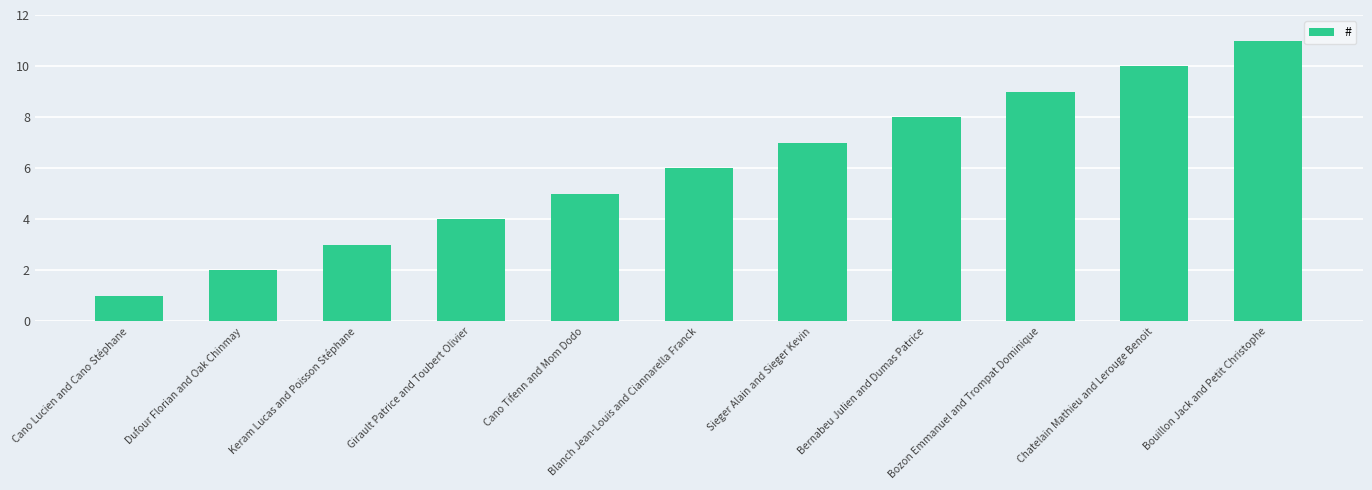

What is the ratio of the value at Cano Lucien and Cano Stéphane to the value at Chatelain Mathieu and Lerouge Benoit?

0.1